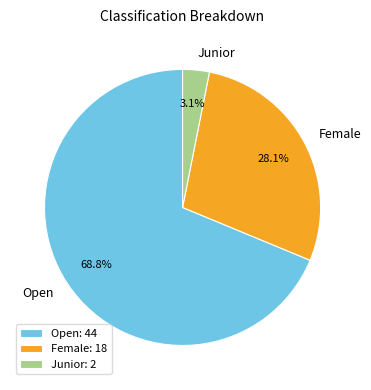

Which slice is the smallest?

Junior